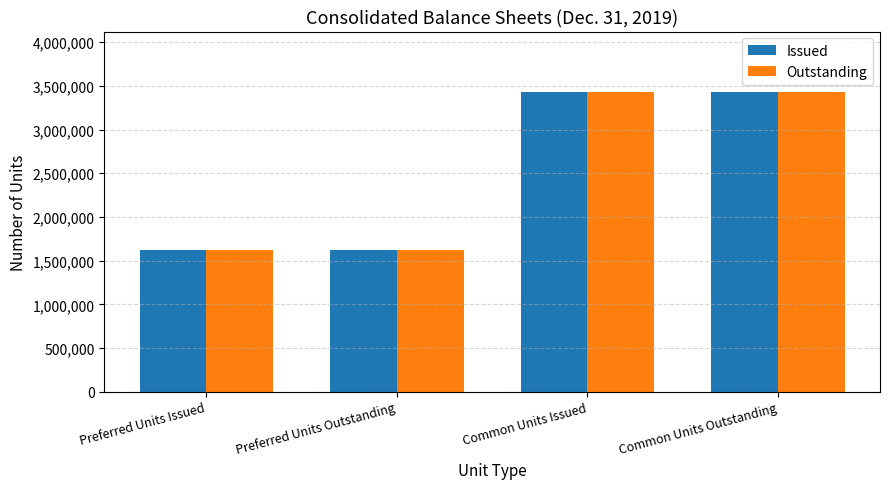

What is the label of the 2nd bar from the right?

Common Units Issued